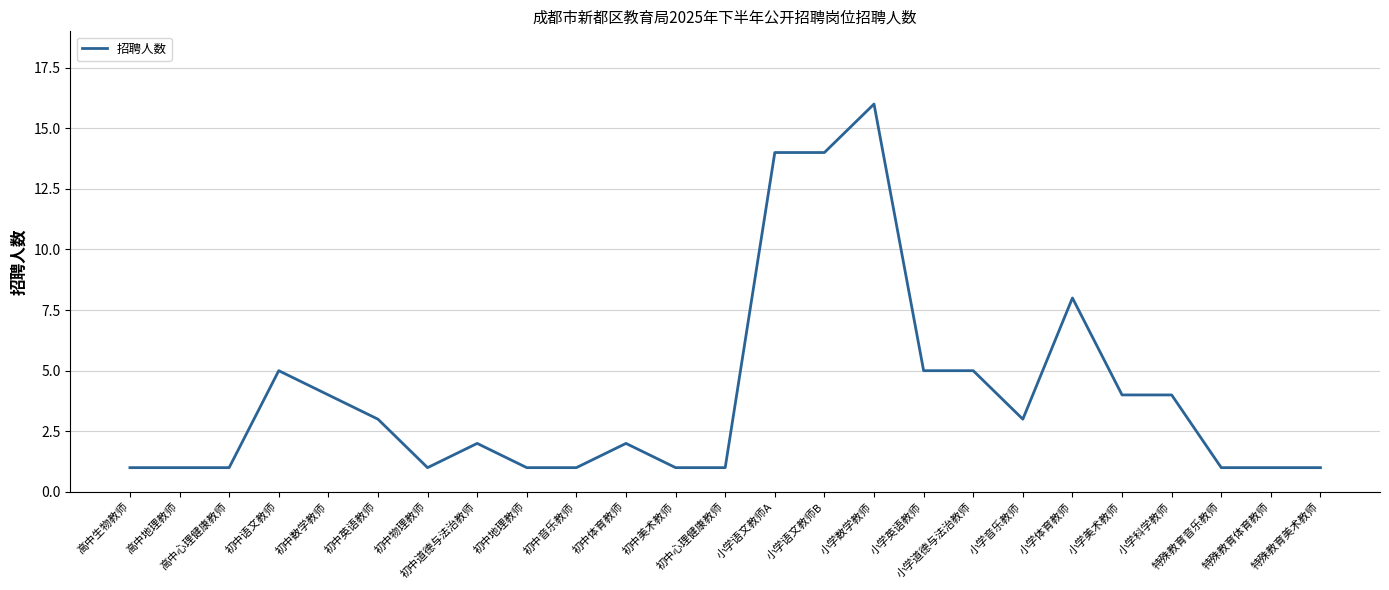

At which category does the chart reach its peak across all series?

小学数学教师